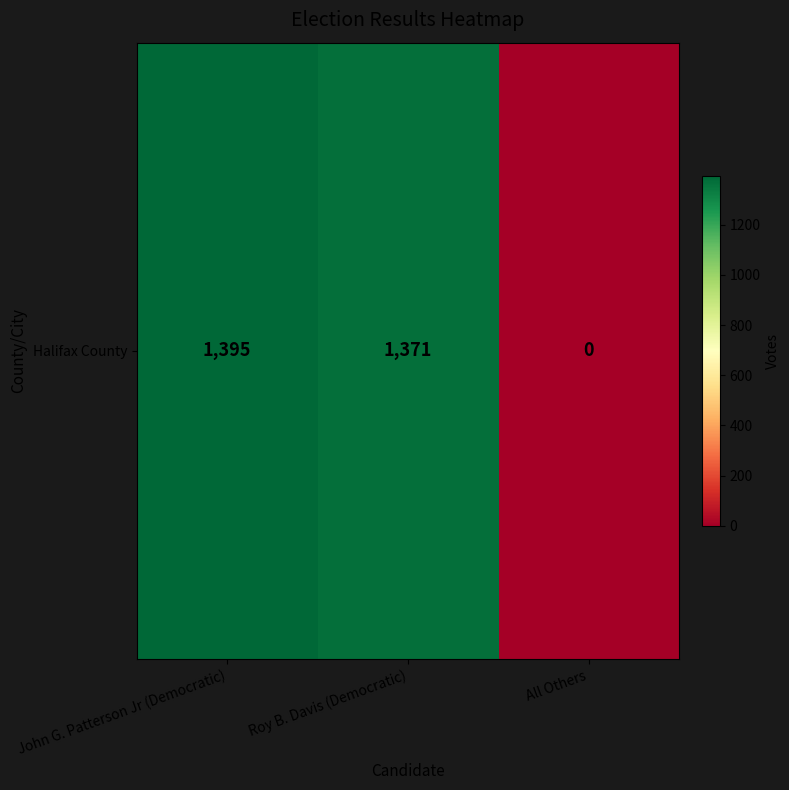

How many data points does each series have?

3